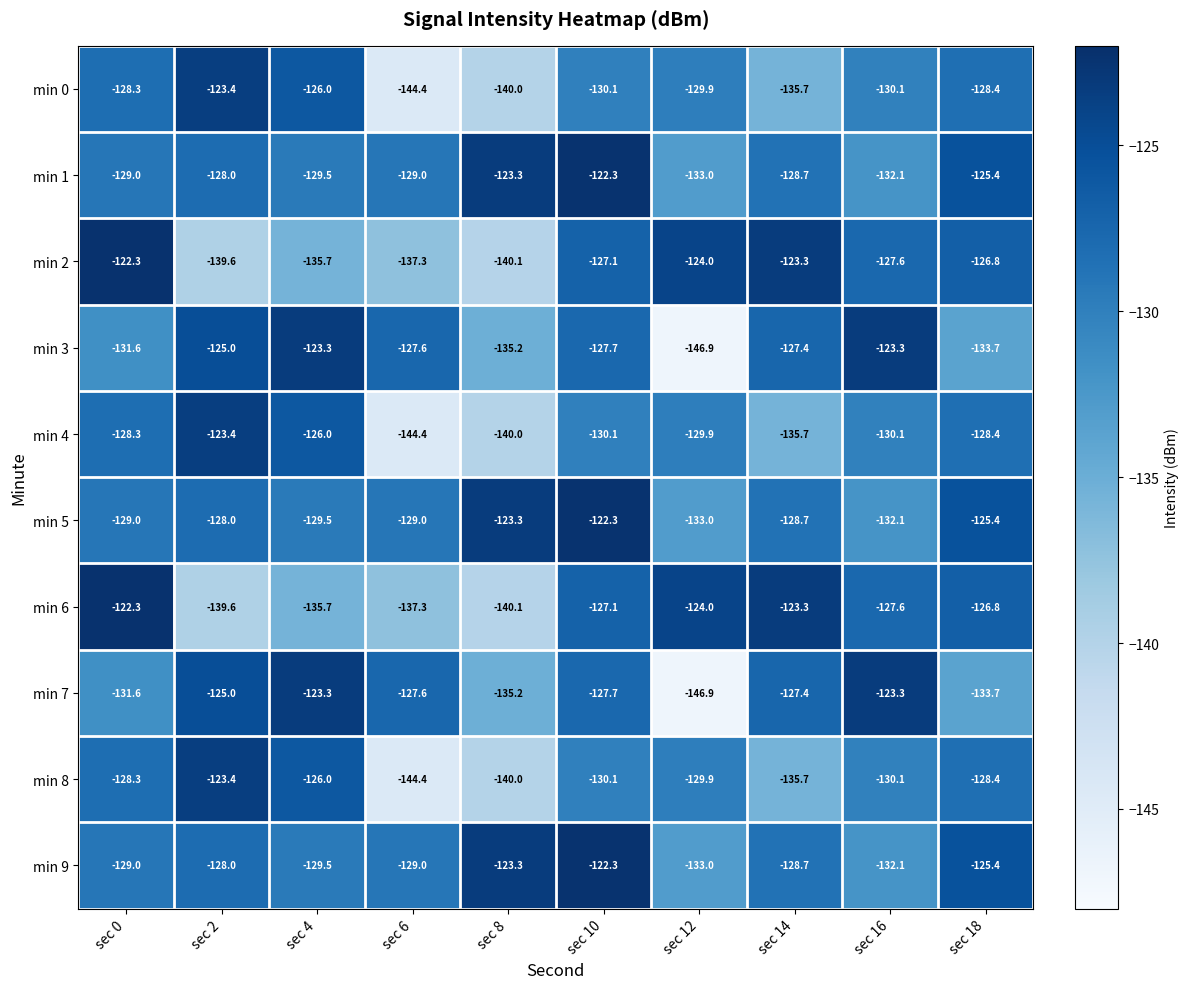

How many data points in min 1 are less than -128?

6